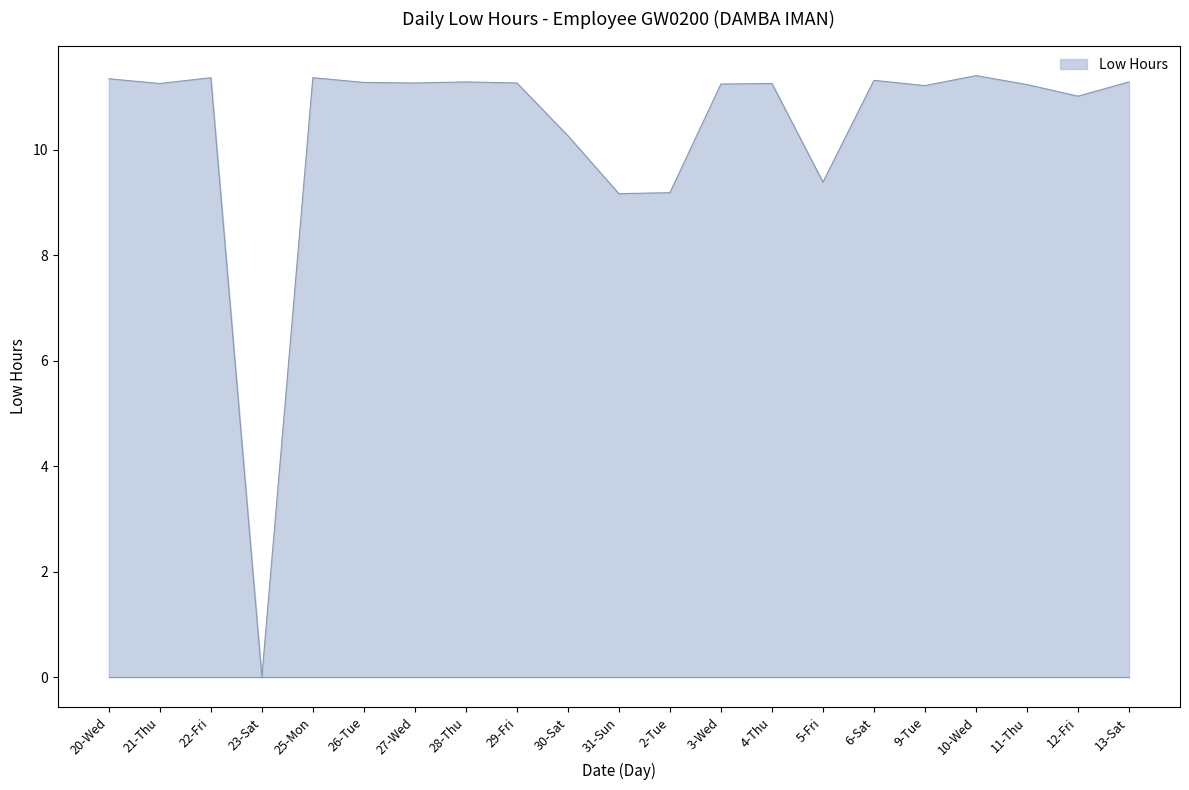

What is the difference between the maximum and second lowest values?

2.2